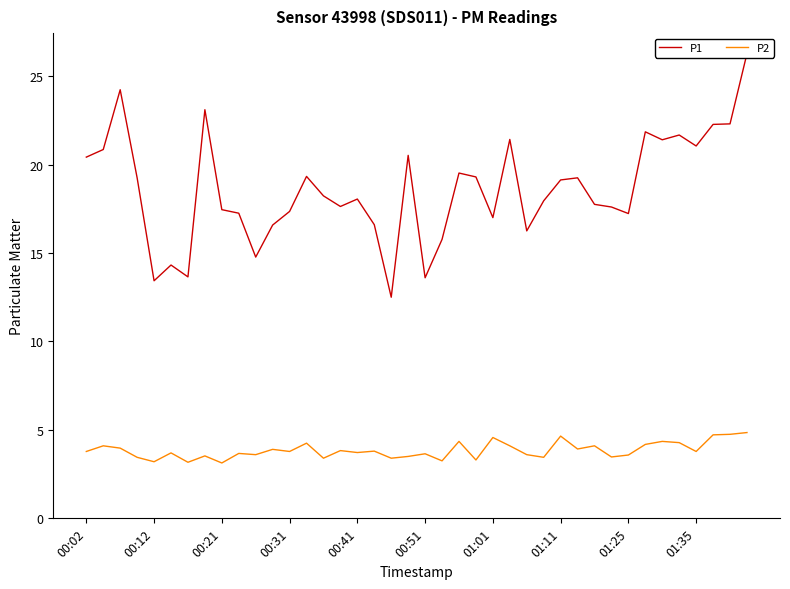

Which series has the largest range (max minus min)?

P1